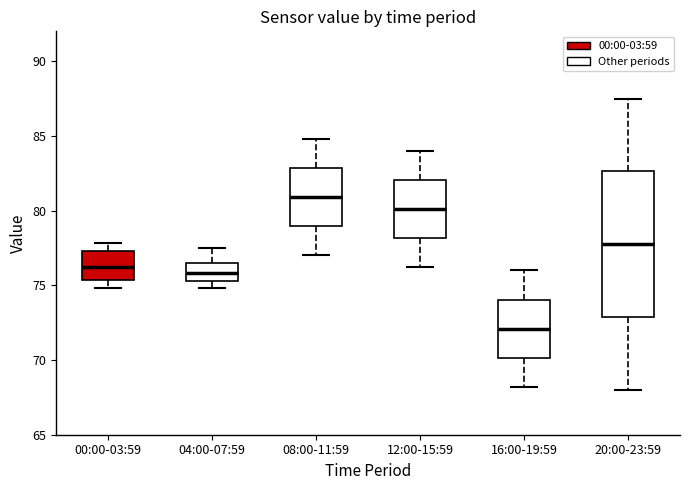

Which box has the highest median line?

08:00-11:59